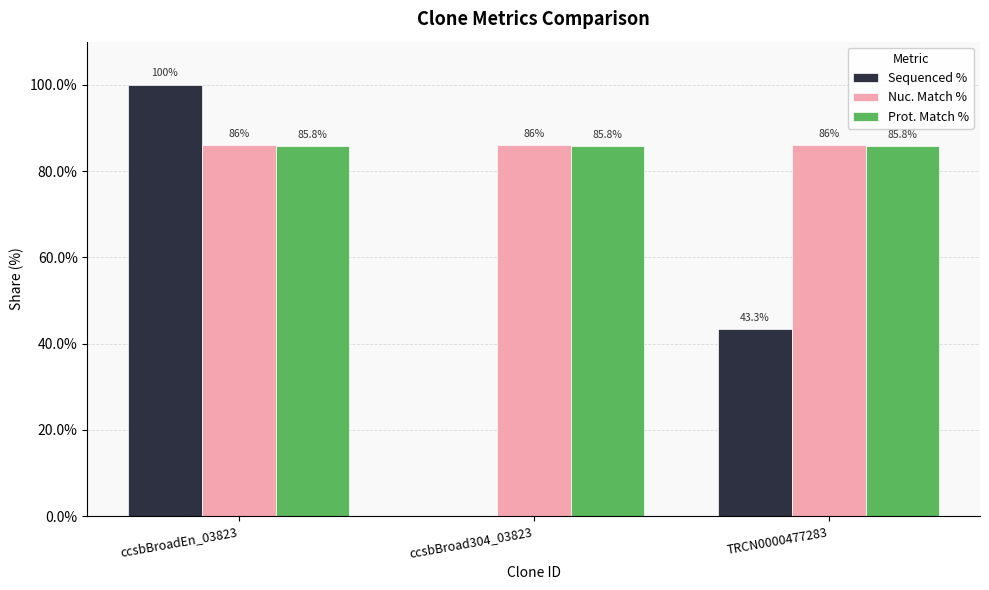

What is the sum of the Sequenced % values at ccsbBroad304_03823 and ccsbBroadEn_03823?

100.0